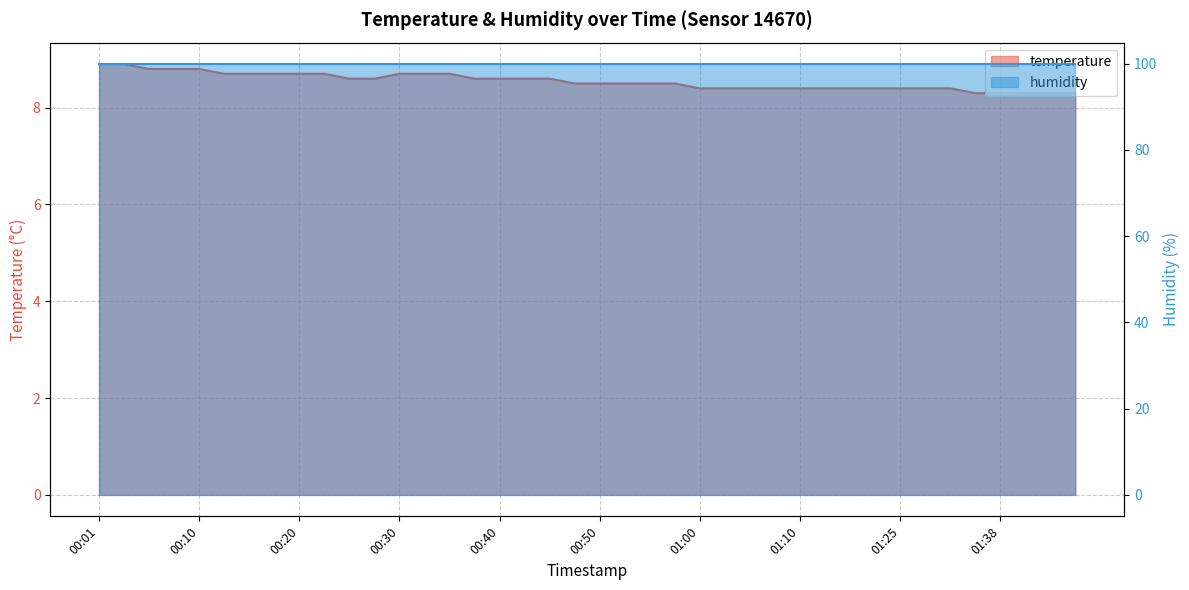

What is the difference between the maximum and minimum values?

0.6